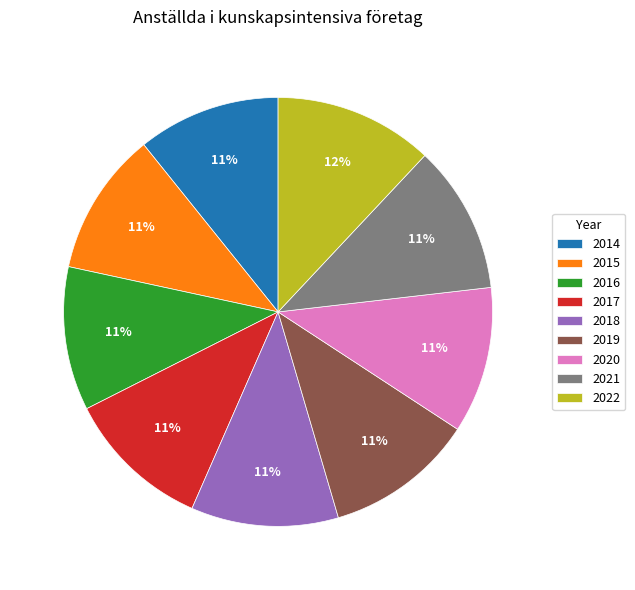

Approximately how many times larger is the value at 2020 compared to 2014?

1.0